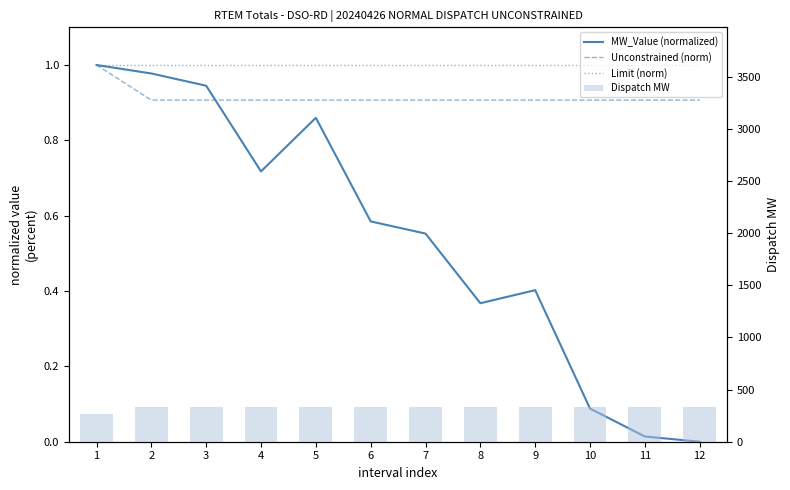

What is the average value of the Dispatch MW series?

325.8